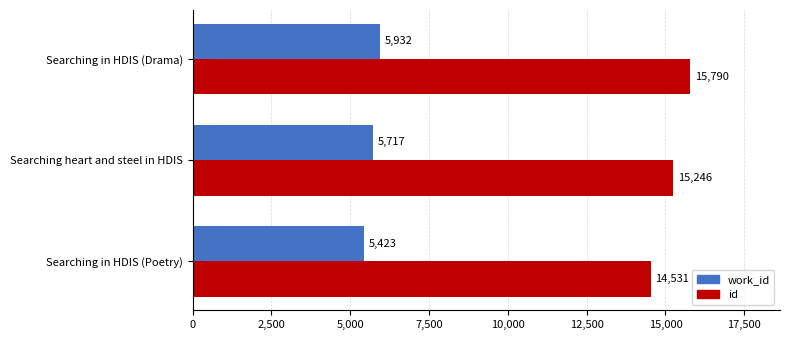

What is the difference between the maximum and minimum values in the work_id series?

509